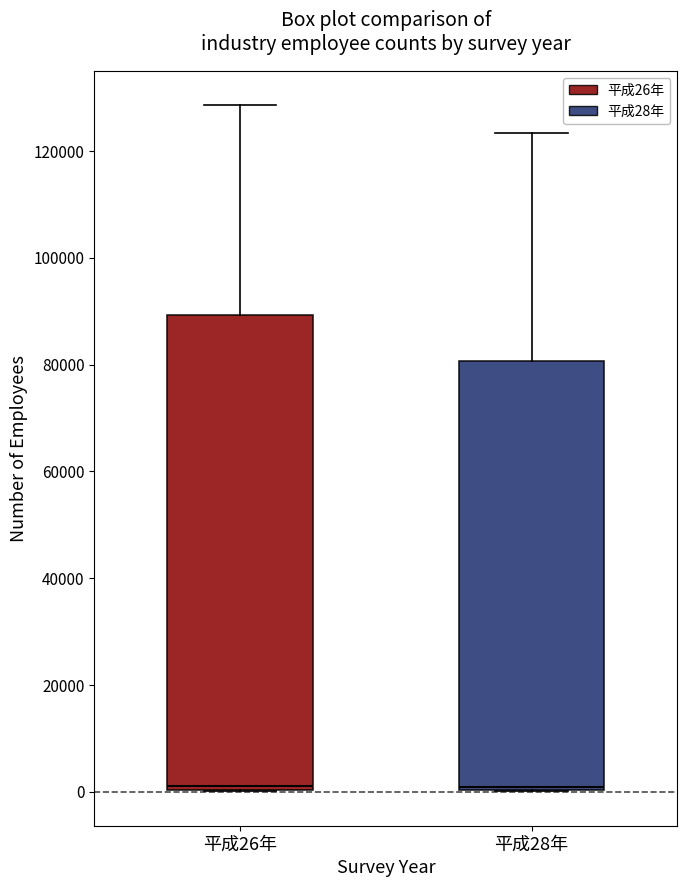

Where is the lower edge of the box for 平成26年 on the y-axis? The values are not printed on the chart, so give them approximately, as read against the axis.

0